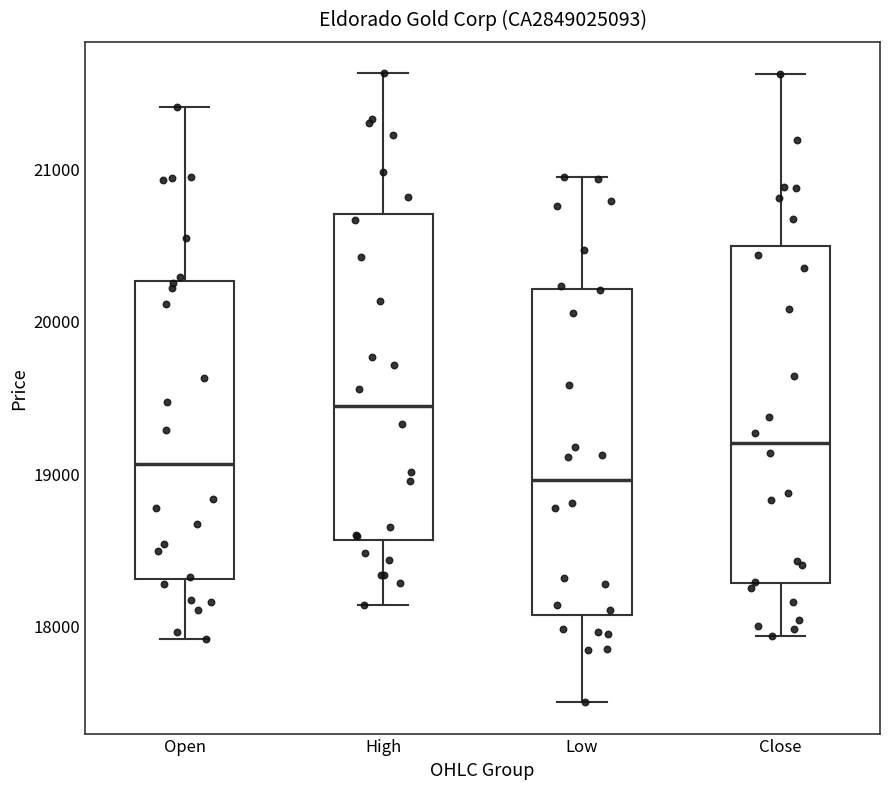

Reading left to right, transcribe this box plot: for each box, give where its median line is, the range the box spans, and where its two whiskers end, as read against the y-axis. The values are not printed on the chart, so give them approximately, as read against the axis.

Open: median 19100, box 18300 to 20300, whiskers 17900 to 21400
High: median 19400, box 18600 to 20700, whiskers 18100 to 21600
Low: median 19000, box 18100 to 20200, whiskers 17500 to 20900
Close: median 19200, box 18300 to 20500, whiskers 17900 to 21600